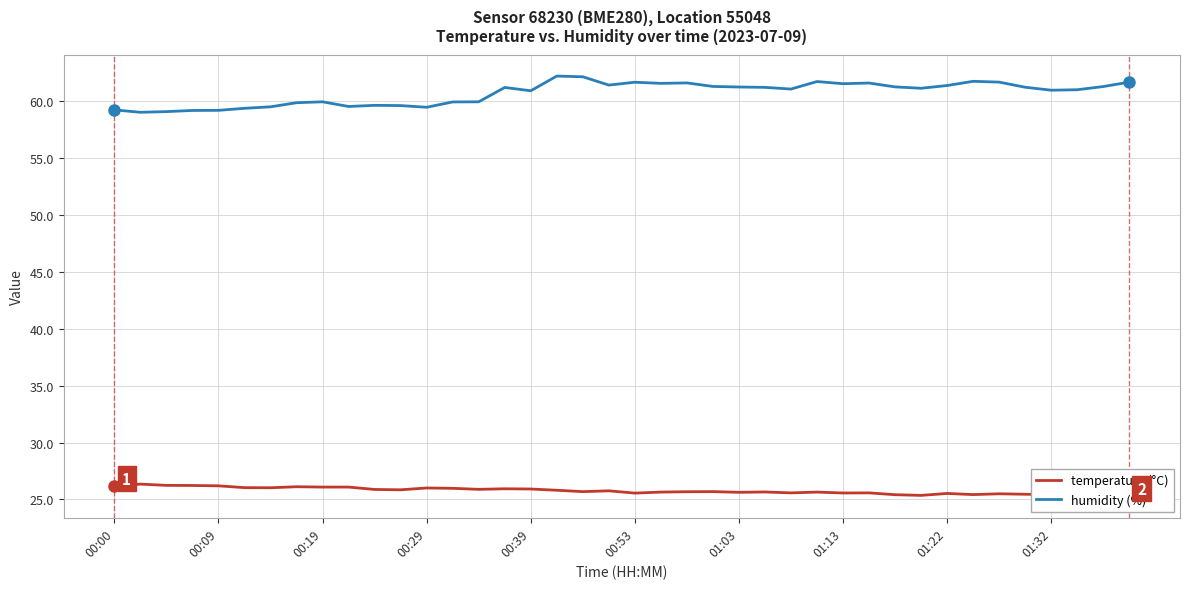

What is the lowest value of the humidity (%) series?

59.0